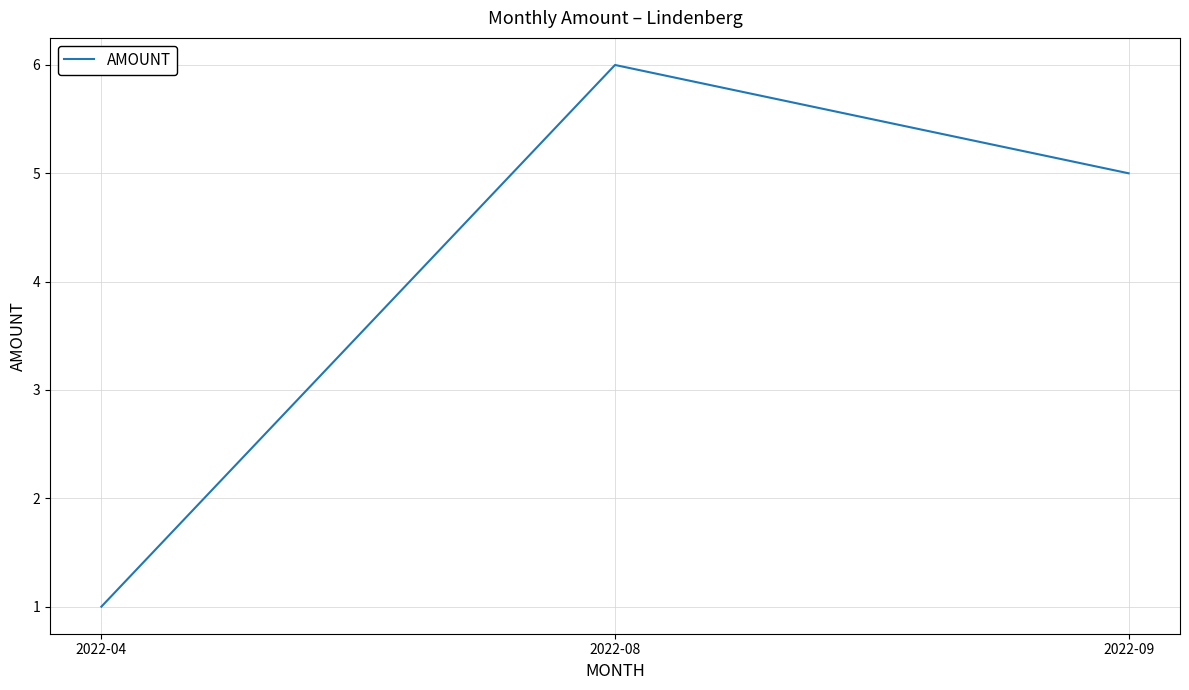

Reading left to right, what are all the values shown in this chart?

2022-04=1	2022-08=6	2022-09=5